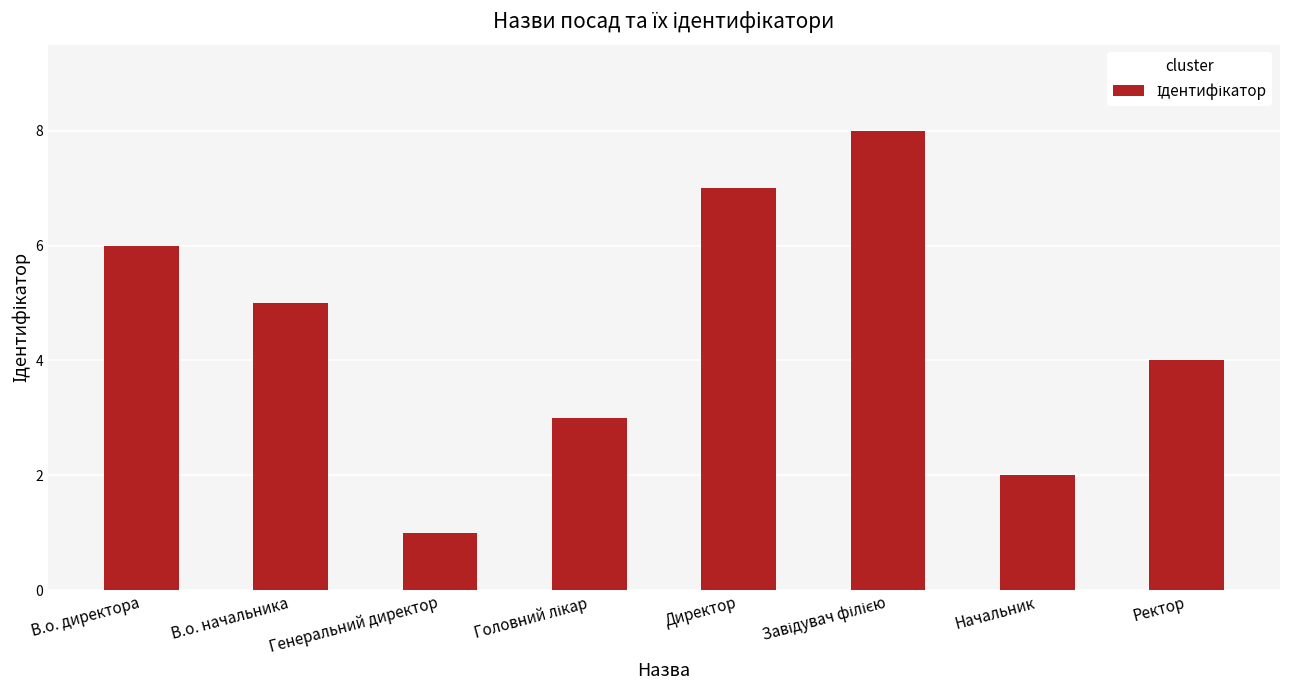

What is the greatest value displayed?

8